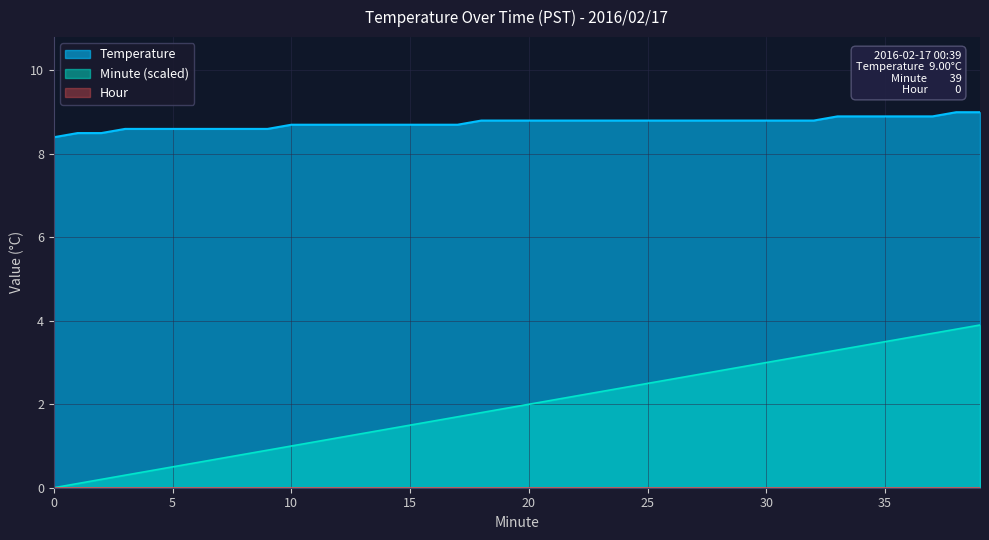

Reading right to left, list all the values displayed in this chart.

Temperature: 39=9.0	38=9.0	37=8.9	36=8.9	35=8.9	34=8.9	33=8.9	32=8.8	31=8.8	30=8.8	29=8.8	28=8.8	27=8.8	26=8.8	25=8.8	24=8.8	23=8.8	22=8.8	21=8.8	20=8.8	19=8.8	18=8.8	17=8.7	16=8.7	15=8.7	14=8.7	13=8.7	12=8.7	11=8.7	10=8.7	9=8.6	8=8.6	7=8.6	6=8.6	5=8.6	4=8.6	3=8.6	2=8.5	1=8.5	0=8.4
Minute: 39=3.9	38=3.8	37=3.7	36=3.6	35=3.5	34=3.4	33=3.3	32=3.2	31=3.1	30=3.0	29=2.9	28=2.8	27=2.7	26=2.6	25=2.5	24=2.4	23=2.3	22=2.2	21=2.1	20=2.0	19=1.9	18=1.8	17=1.7	16=1.6	15=1.5	14=1.4	13=1.3	12=1.2	11=1.1	10=1.0	9=0.9	8=0.8	7=0.7	6=0.6	5=0.5	4=0.4	3=0.3	2=0.2	1=0.1	0=0.0